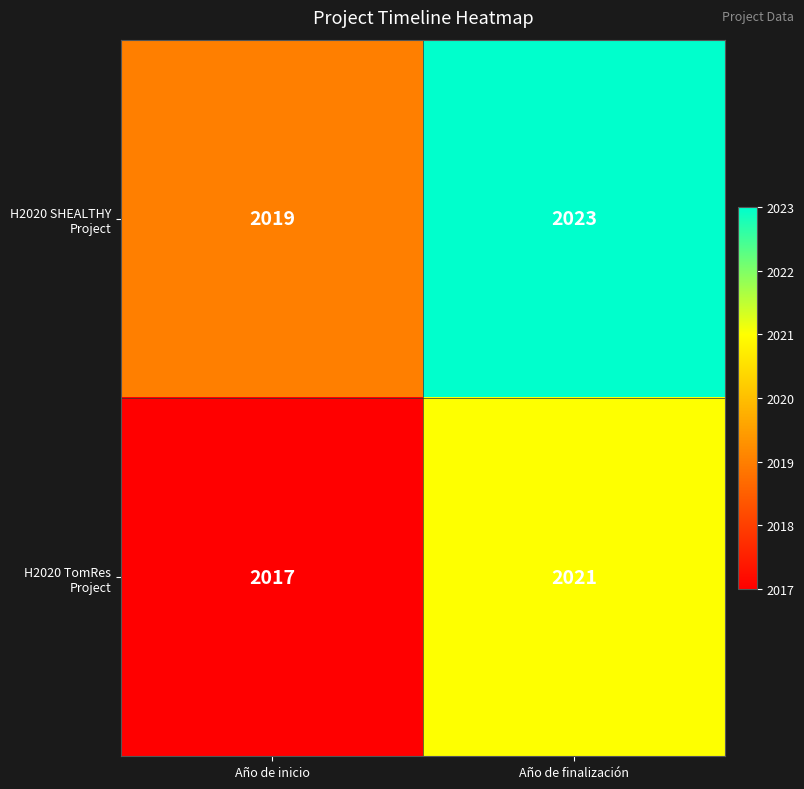

Reading left to right, transcribe all the data shown in this chart.

H2020 SHEALTHY Project: 2019	2023
H2020 TomRes Project: 2017	2021